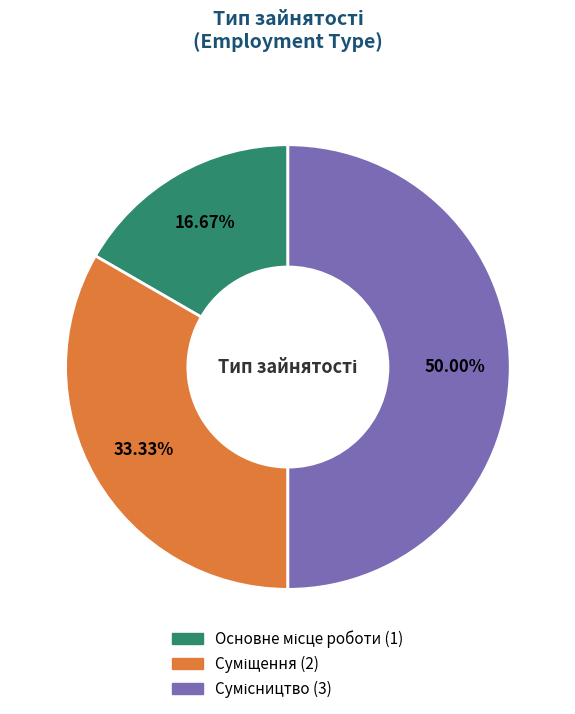

Is there a majority slice in this chart?

No